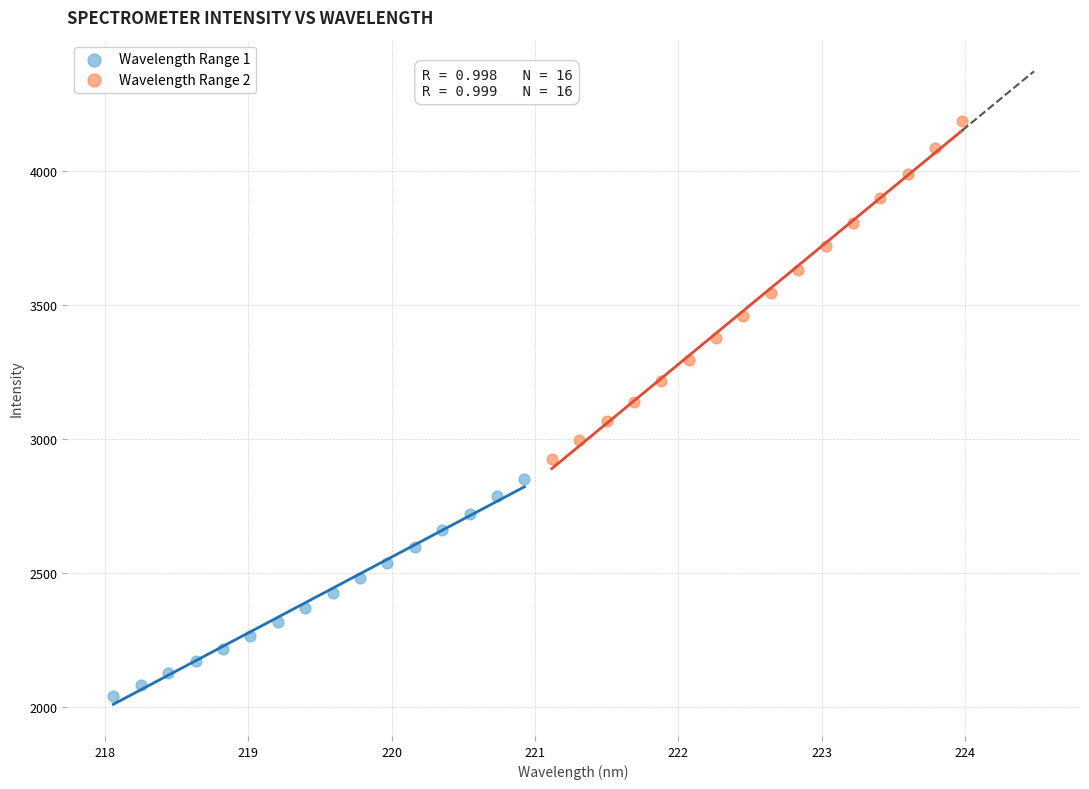

Which series has the largest Y range (max minus min)?

Wavelength Range 2